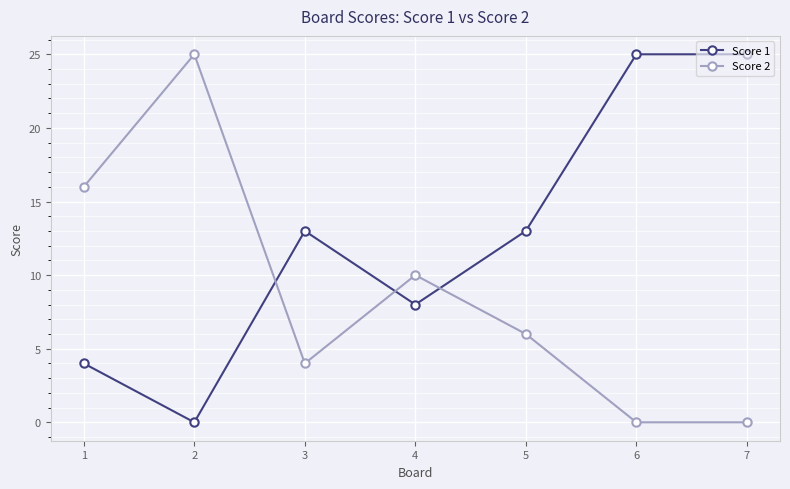

Is it true that Score 2 equals 0 at 7?

True